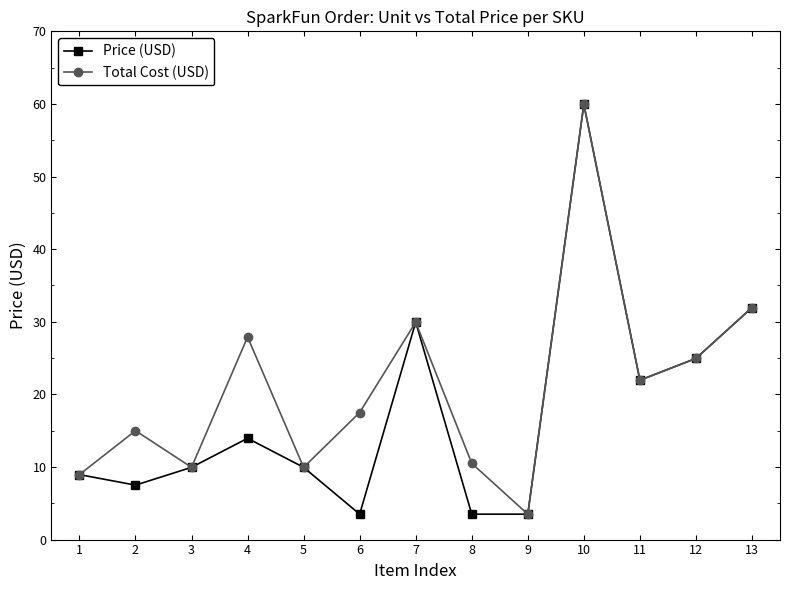

True or false: Price (USD) has more than 1 interior local peaks.

True